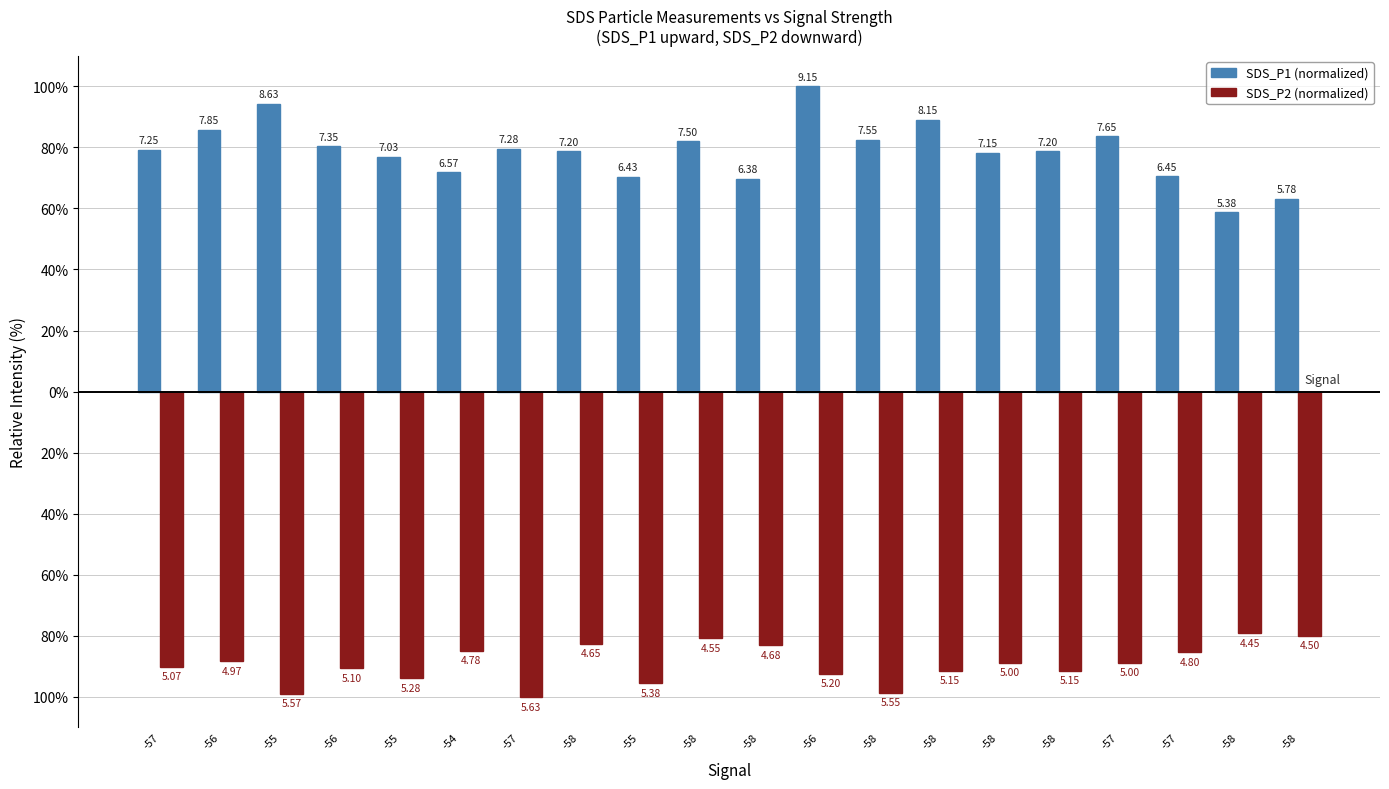

Read the SDS_P2 (normalized) value at -58.

-91.5